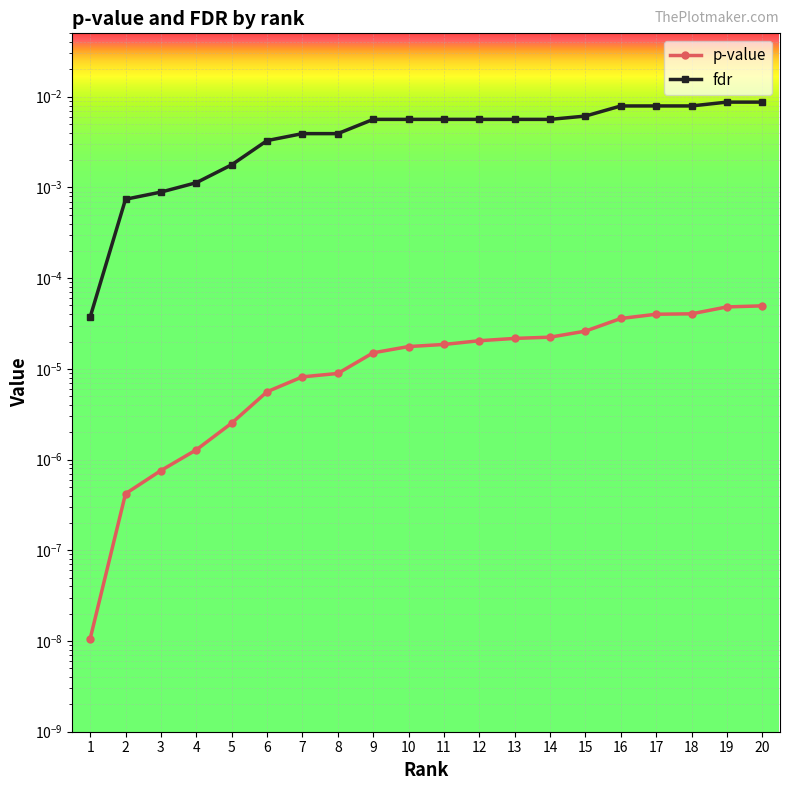

Which has a higher value, 17 or 12?

17